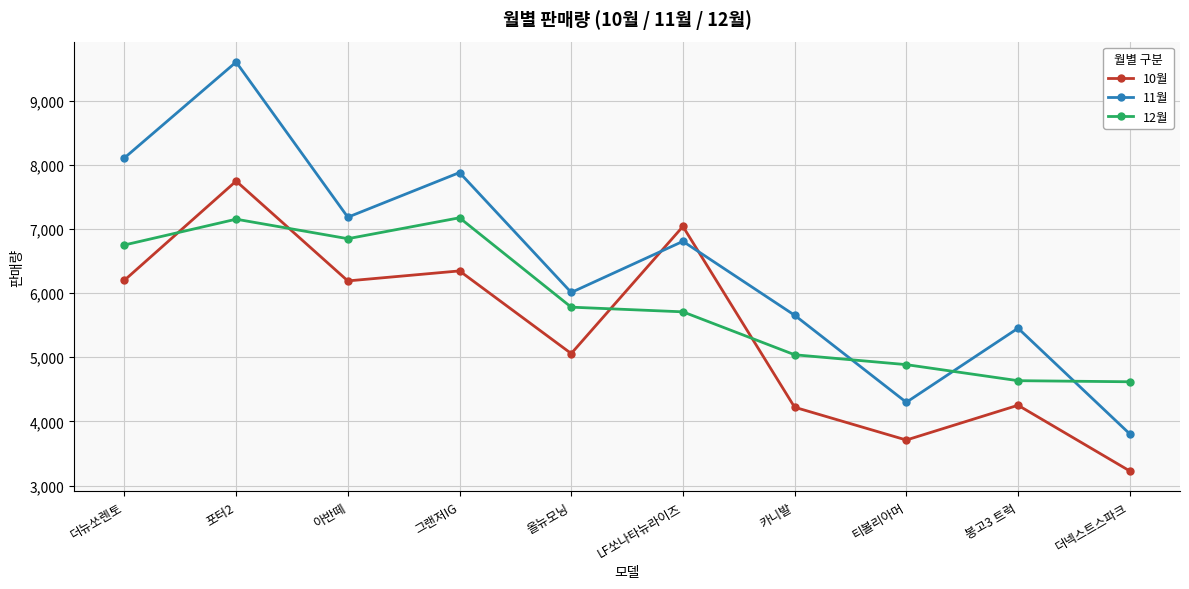

In 12월, how many points are higher than both neighbors (excluding endpoints)?

2